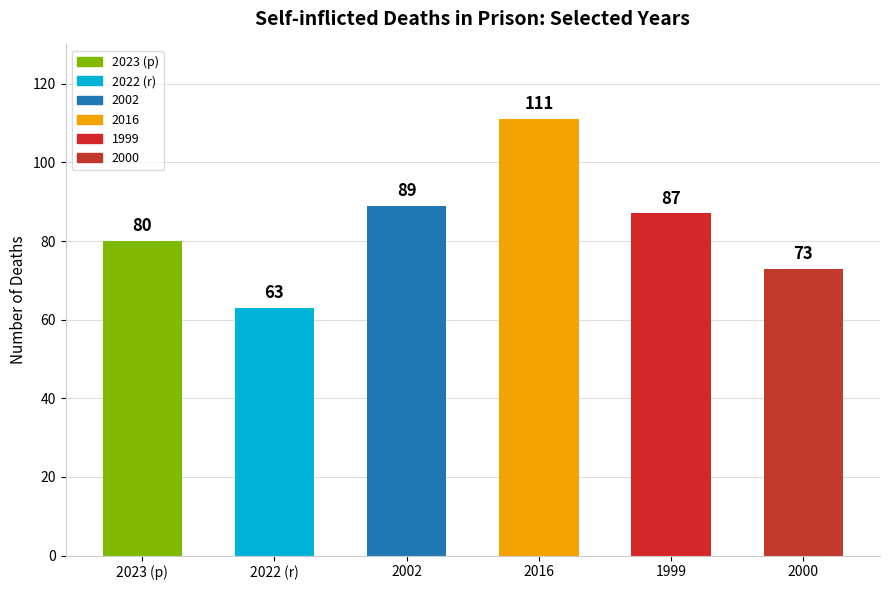

List the labels in order of value, largest first.

2016, 2002, 1999, 2023 (p), 2000, 2022 (r)